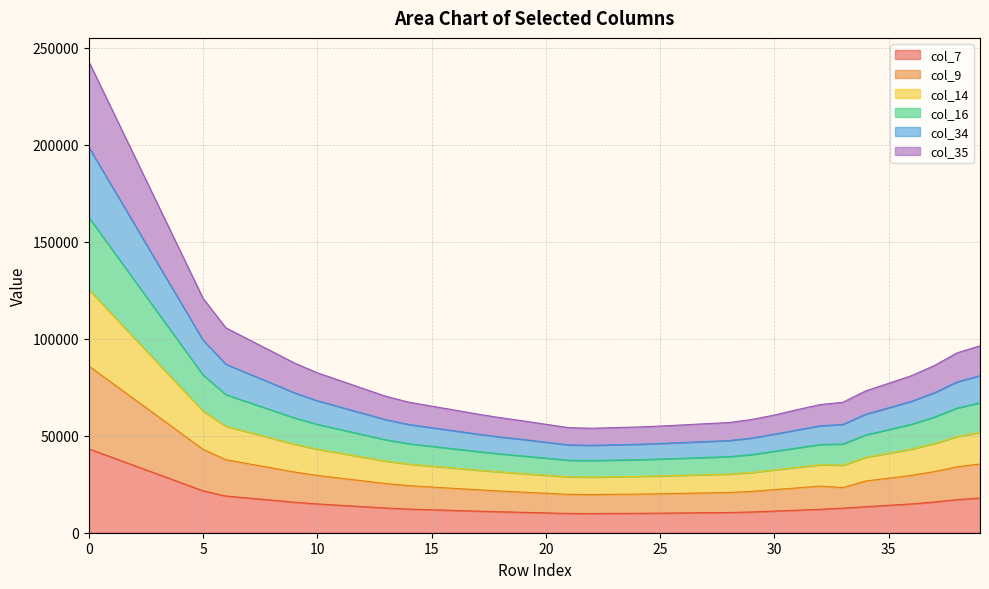

What are all the series names shown in the legend?

col_7, col_9, col_14, col_16, col_34, col_35